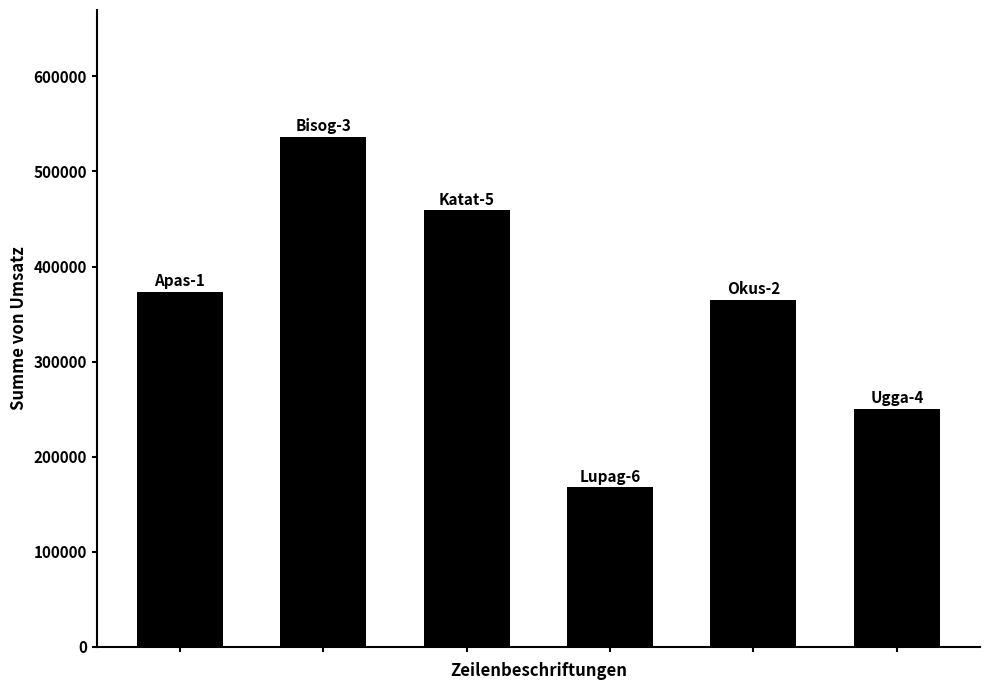

Count the number of categories in the chart.

6